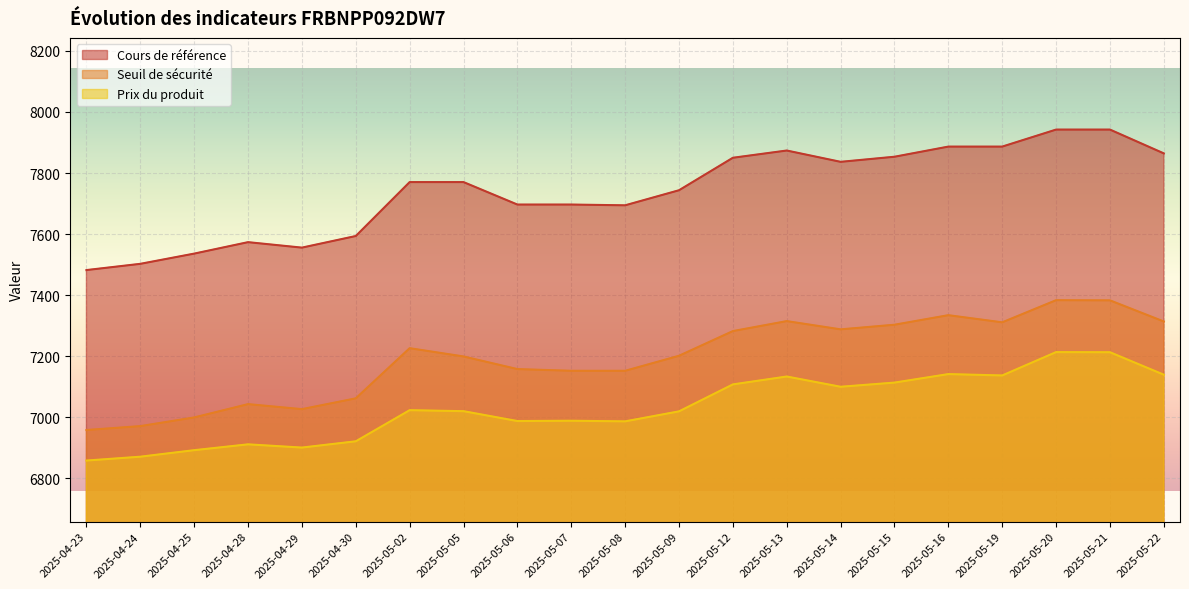

What is the label of the 4th point from the left?

2025-04-28